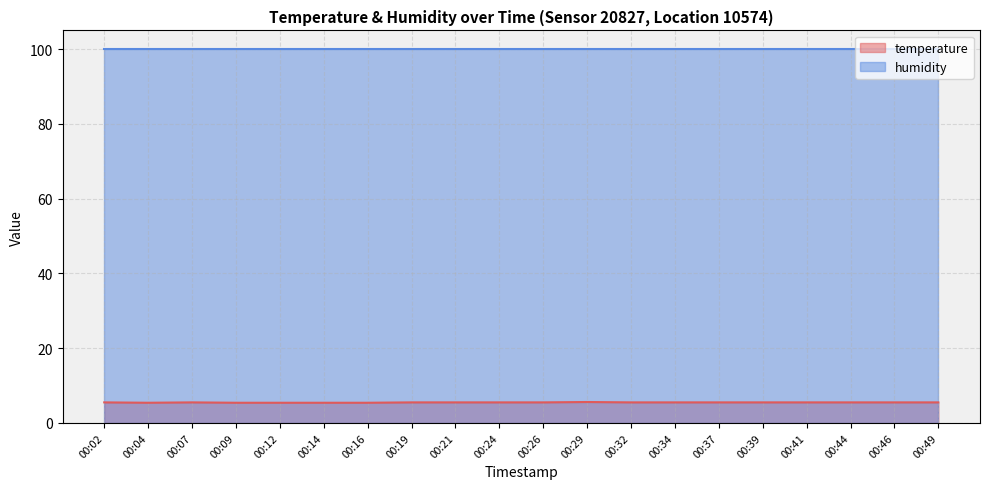

Reading left to right, extract all data points from this chart.

5.5	5.4	5.5	5.4	5.4	5.4	5.4	5.5	5.5	5.5	5.5	5.6	5.5	5.5	5.5	5.5	5.5	5.5	5.5	5.5